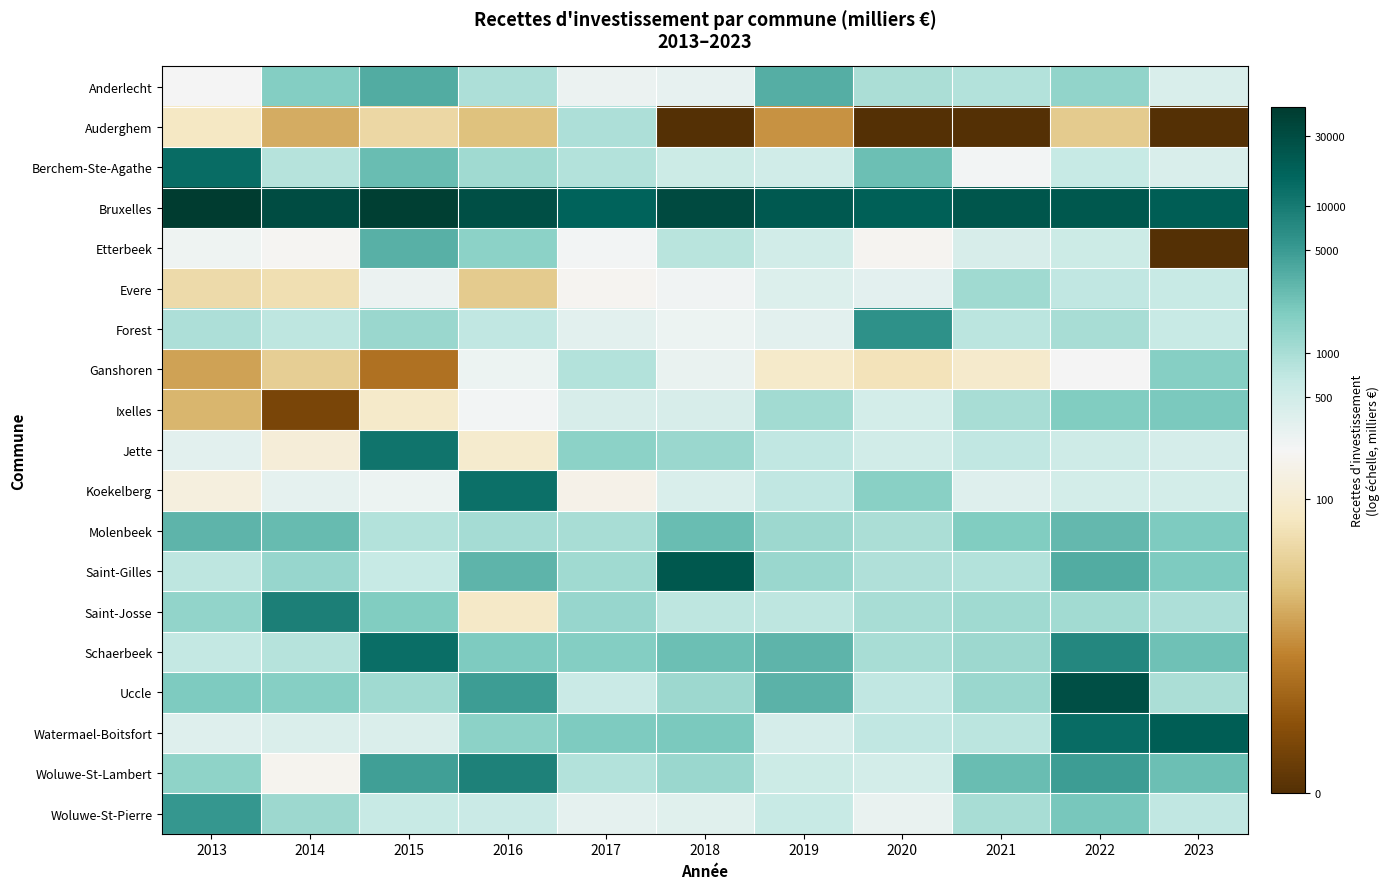

Which series has the largest total across all categories?

Bruxelles